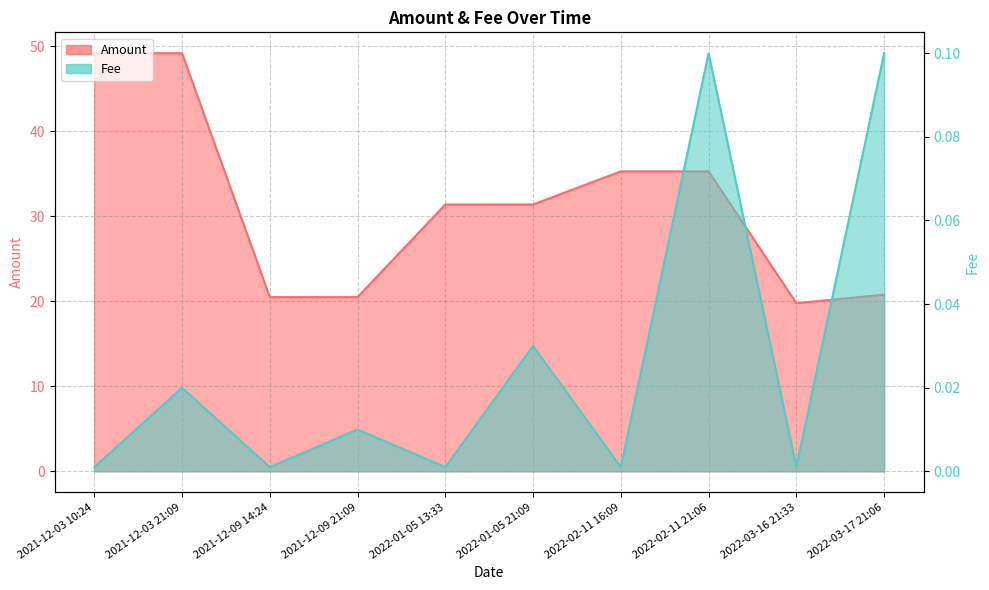

Between 2021-12-03 10:24 and 2022-03-16 21:33, which is larger?

2021-12-03 10:24